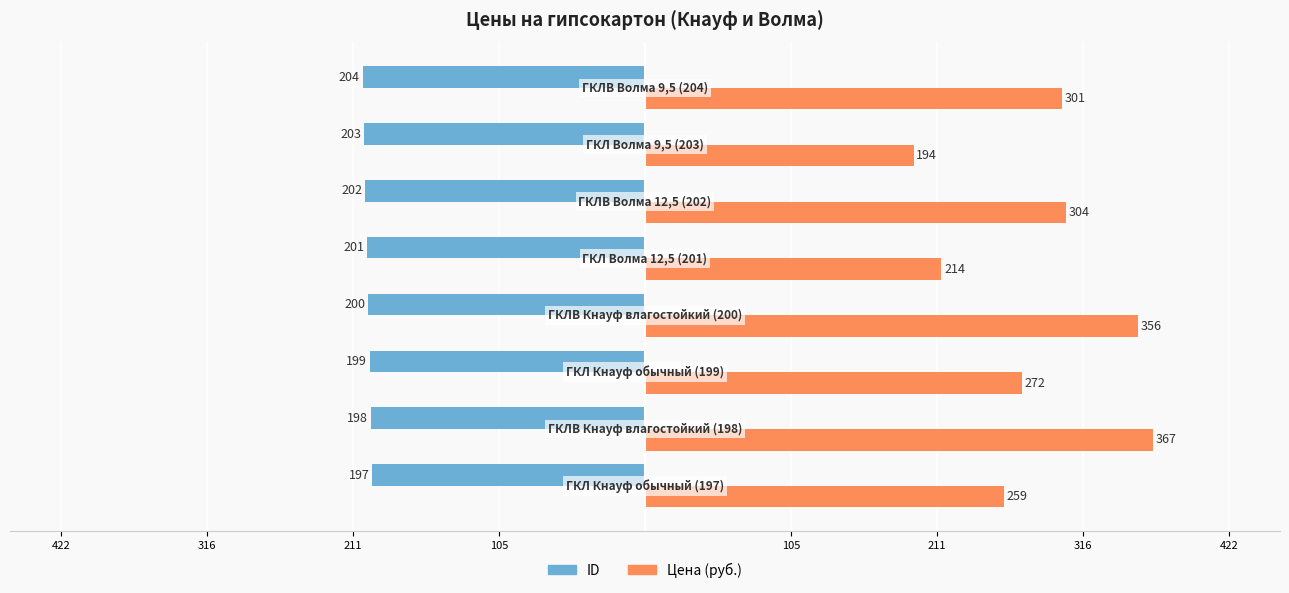

Reading left to right, what are all the values shown in this chart?

ID: 105=-197	211=-198	316=-199	422=-200	105=-201	211=-202	316=-203	422=-204
Цена: 105=259	211=367	316=272	422=356	105=214	211=304	316=194	422=301